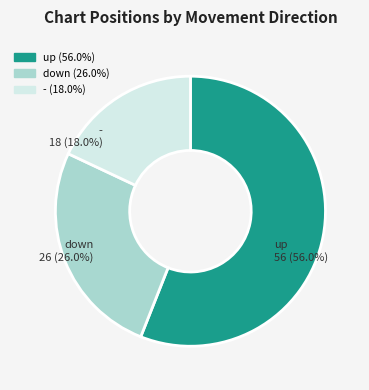

Approximately how many times larger is the value at up compared to down?

2.2